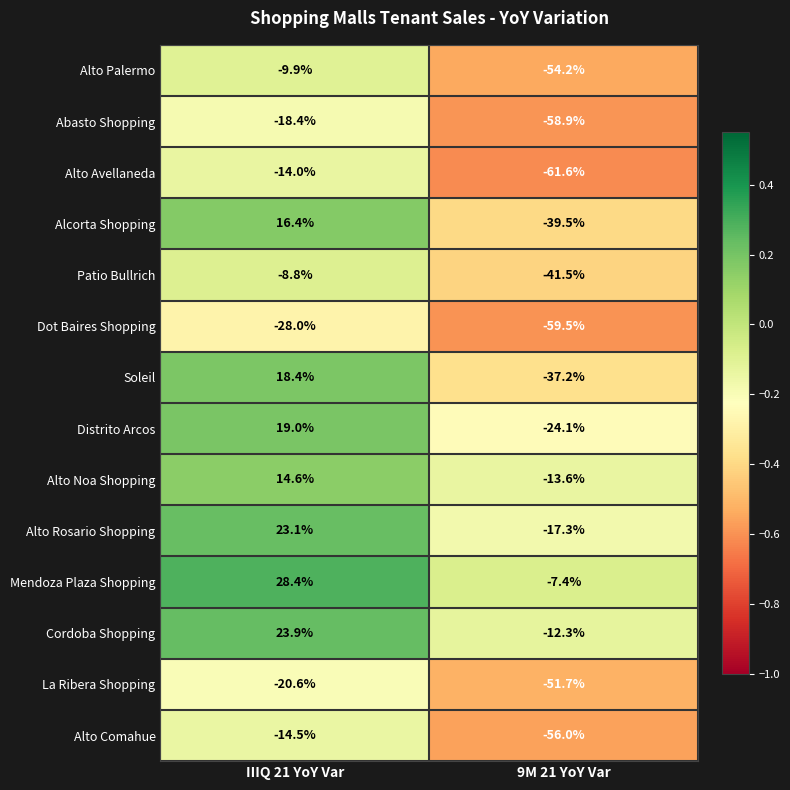

Is it true that Cordoba Shopping equals 33.4 at IIIQ 21 YoY Var?

False